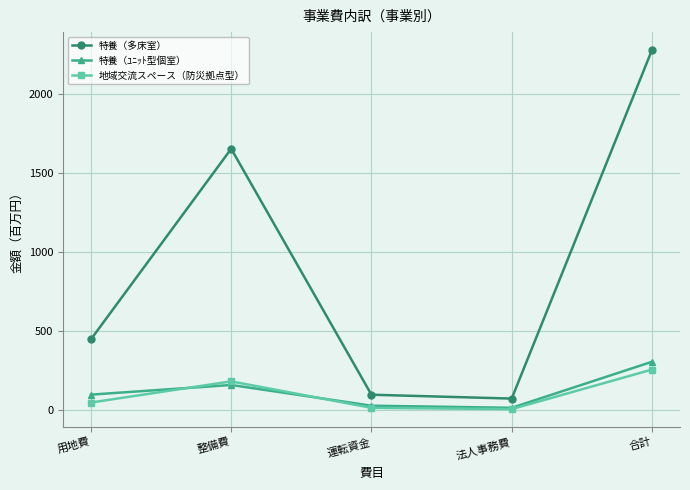

Which series has the largest range (max minus min)?

特養（多床室）